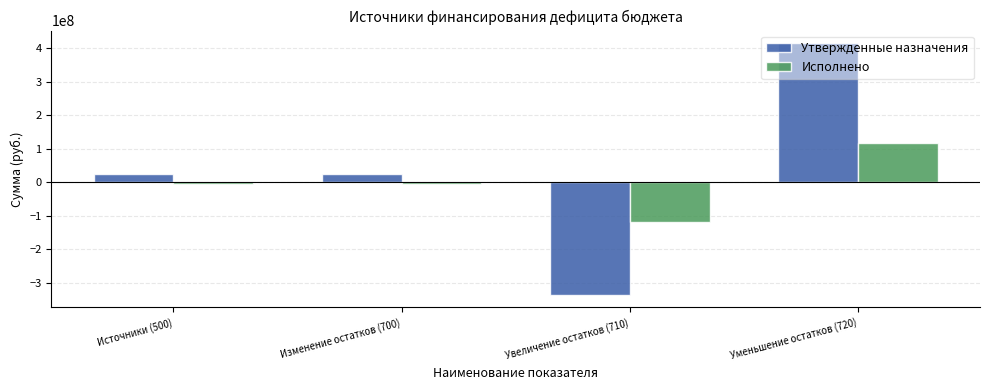

Is it true that Утвержденные назначения equals -171284047.0 at Увеличение остатков (710)?

False